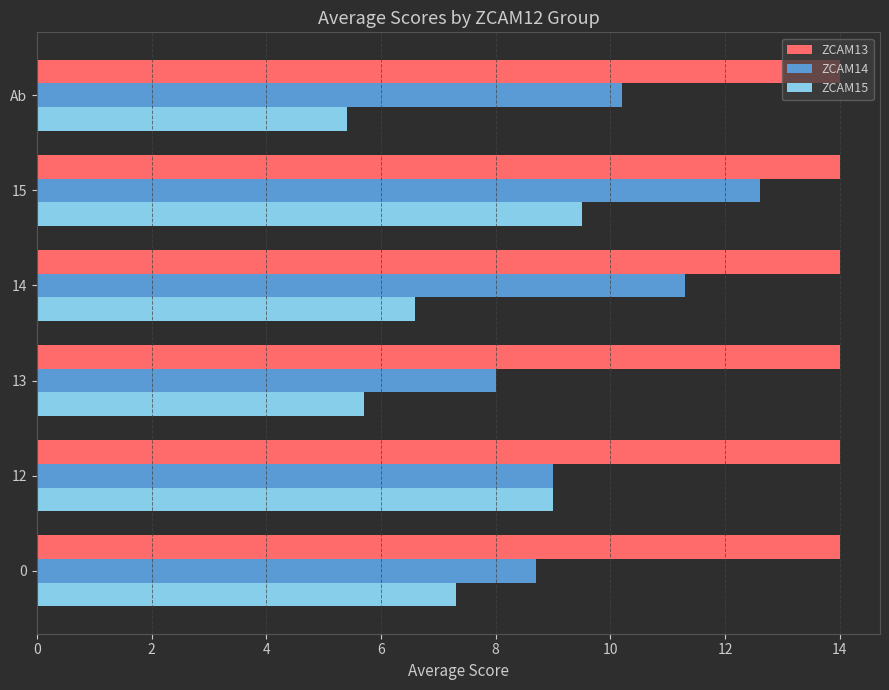

At how many categories does at least one series exceed 7?

6